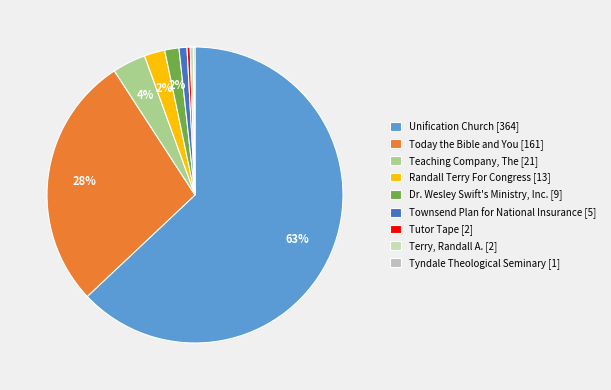

Is there a majority slice in this chart?

Yes